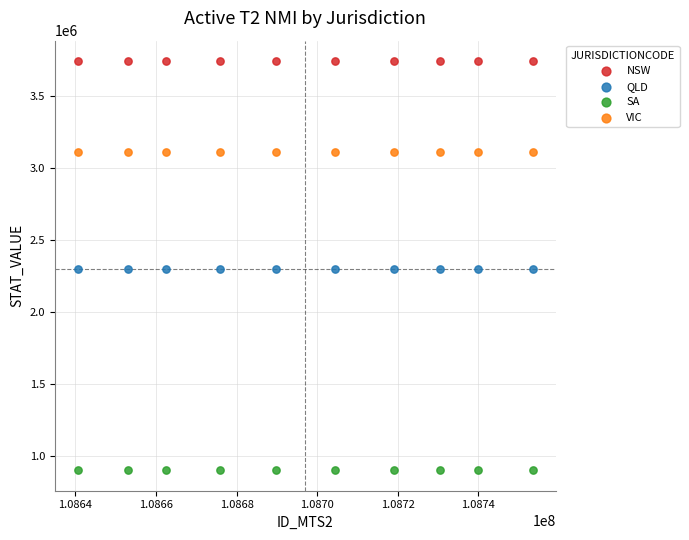

Which series contains the lowest Y value?

SA